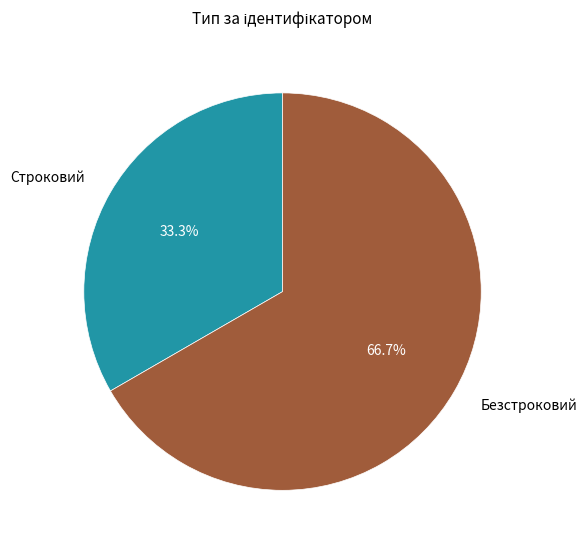

Does Безстроковий account for over 50% of the chart?

Yes